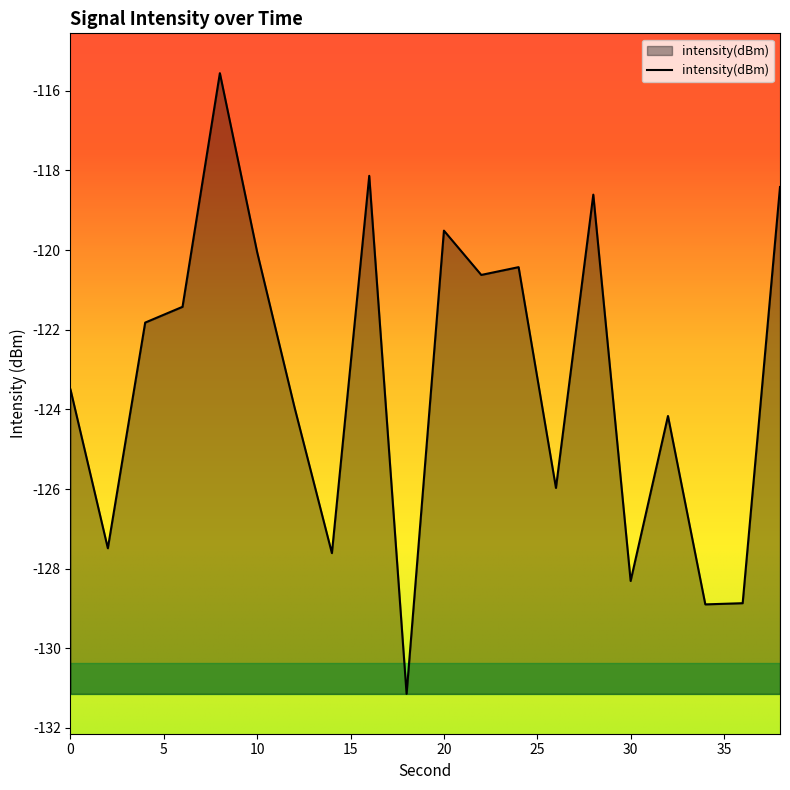

What is the difference between the maximum and minimum values?

15.6